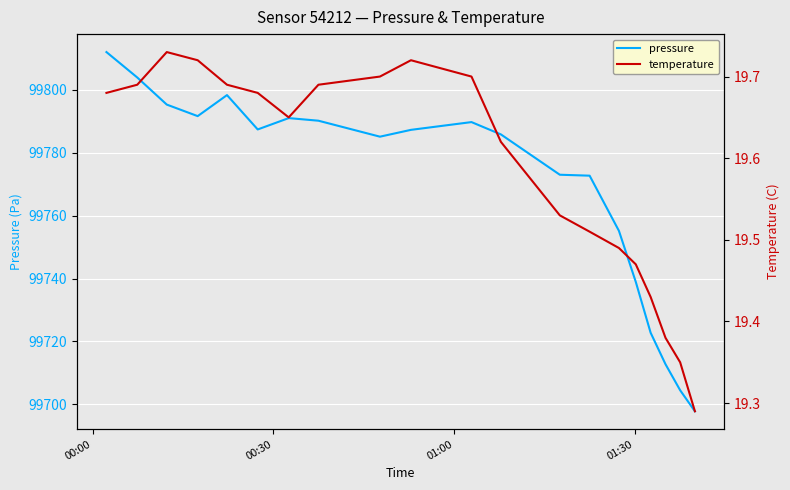

True or false: pressure and temperature intersect in this chart.

False